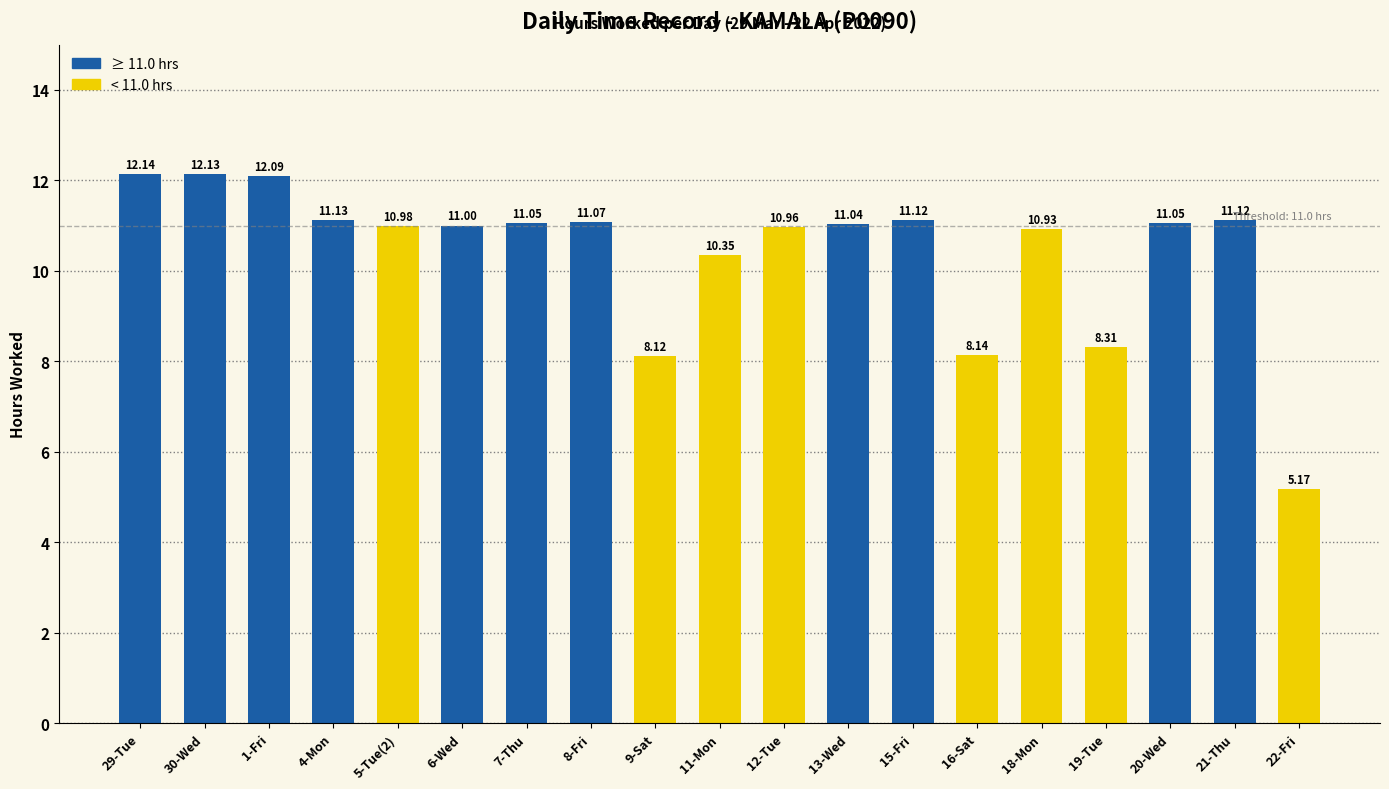

Approximately how many times larger is the value at 15-Fri compared to 18-Mon?

1.0